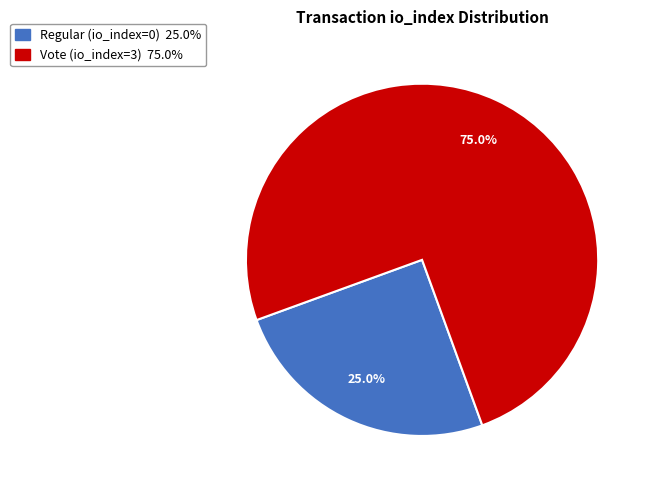

What is the smallest slice in the pie chart?

Regular (io_index=0)